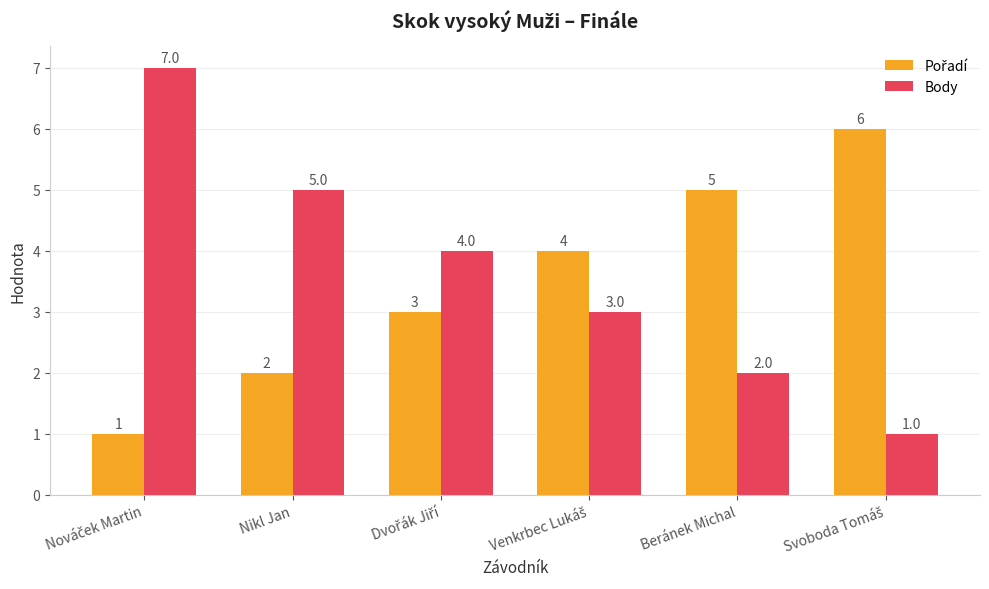

What is the difference between the highest and lowest values at Nikl Jan?

3